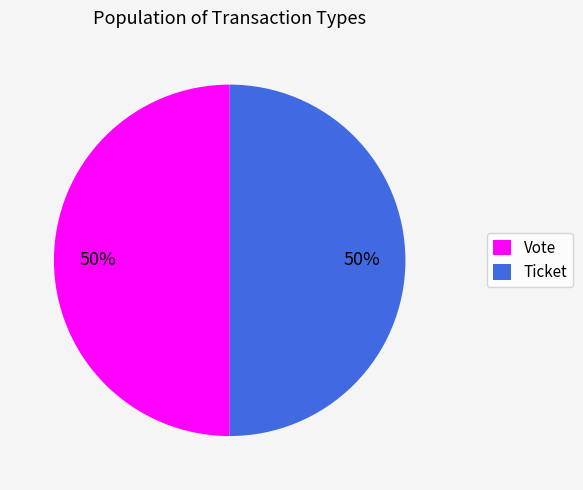

Do Ticket and Vote together represent more than half of the pie?

Yes